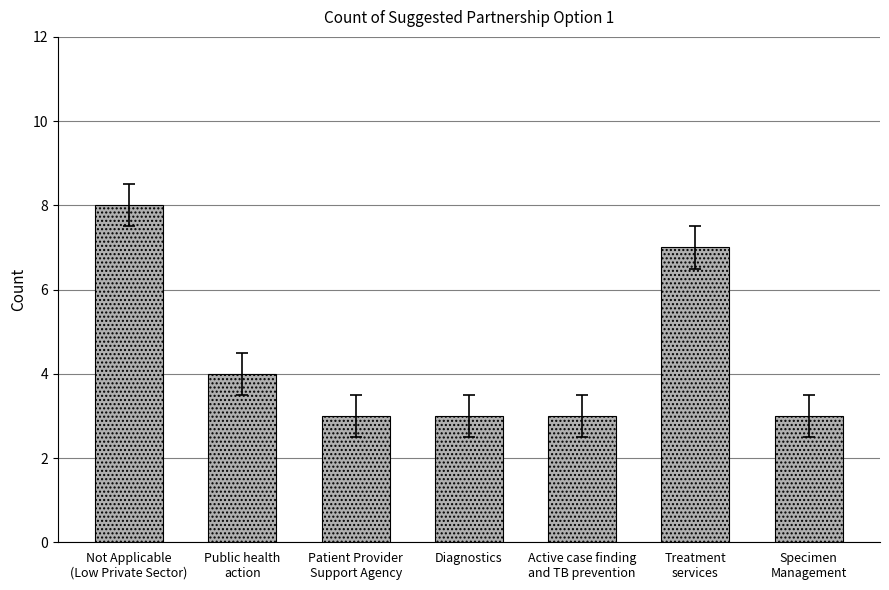

Reading left to right, what are all the values shown in this chart?

8	4	3	3	3	7	3